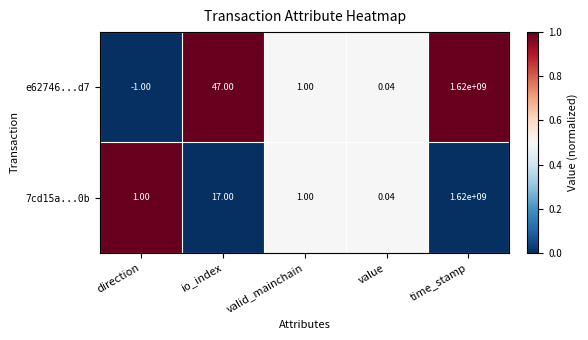

Which series changed the most between direction and time_stamp?

e62746...d7